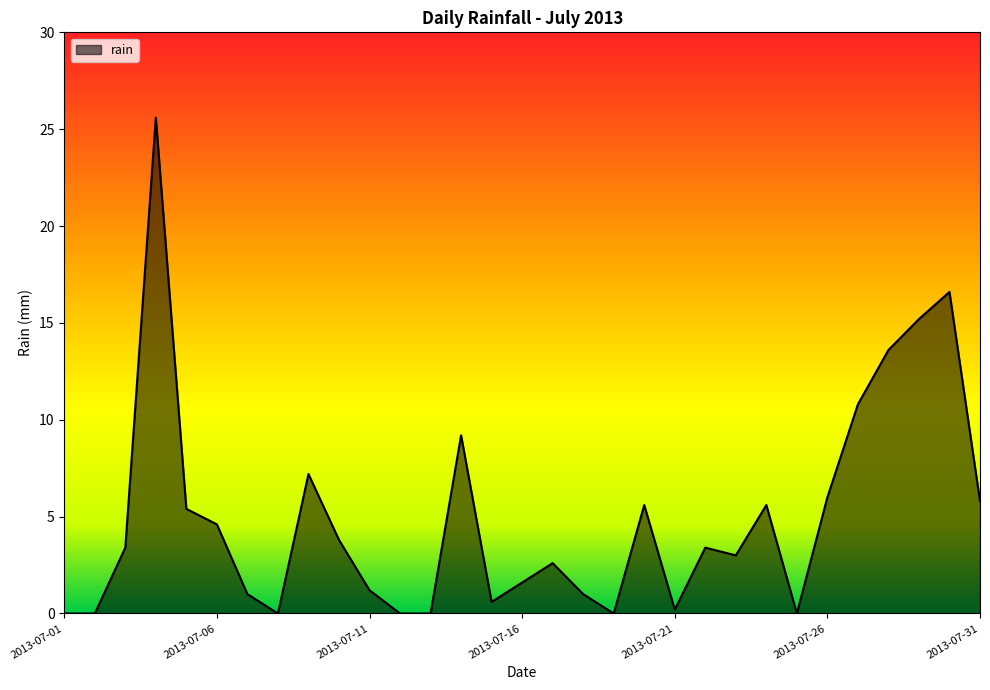

Reading left to right, list all the values displayed in this chart.

0.0	0.0	3.4	25.6	5.4	4.6	1.0	0.0	7.2	3.8	1.2	0.0	0.0	9.2	0.6	1.6	2.6	1.0	0.0	5.6	0.2	3.4	3.0	5.6	0.0	6.0	10.8	13.6	15.2	16.6	5.8